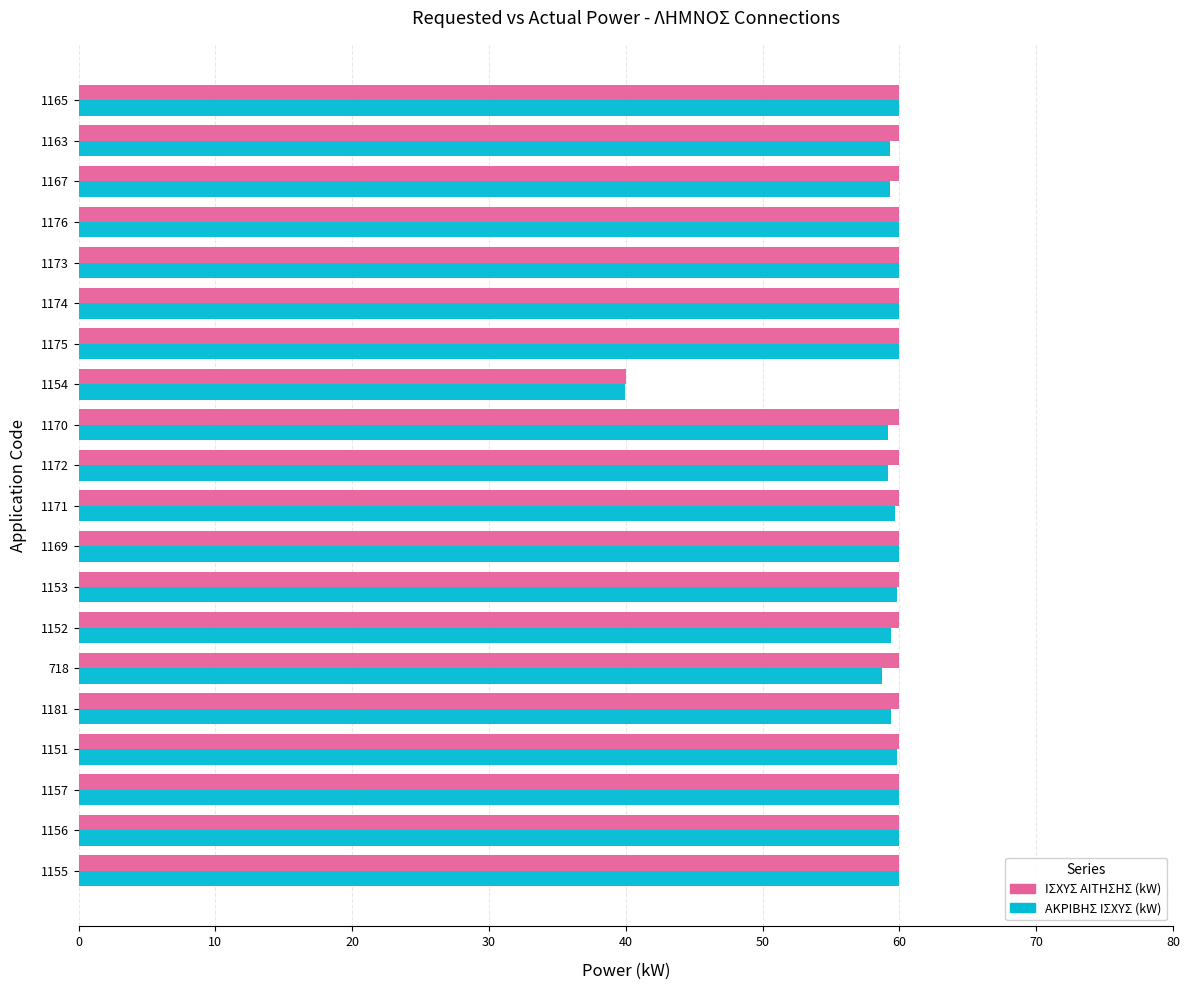

True or false: ΑΚΡΙΒΗΣ ΙΣΧΥΣ (kW) has a value of 94.2 at 1163.

False